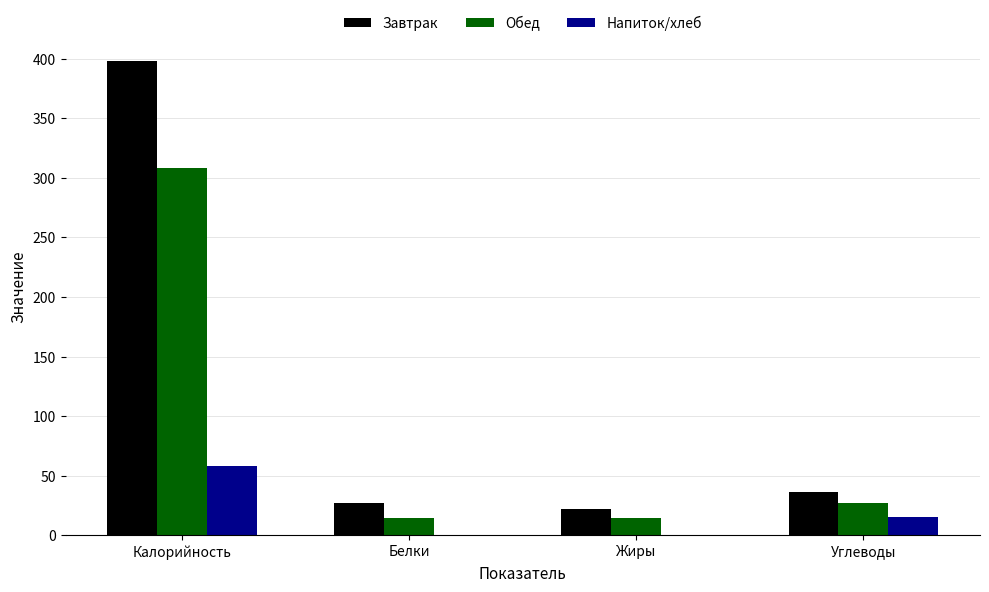

Which series has the largest total across all categories?

Завтрак